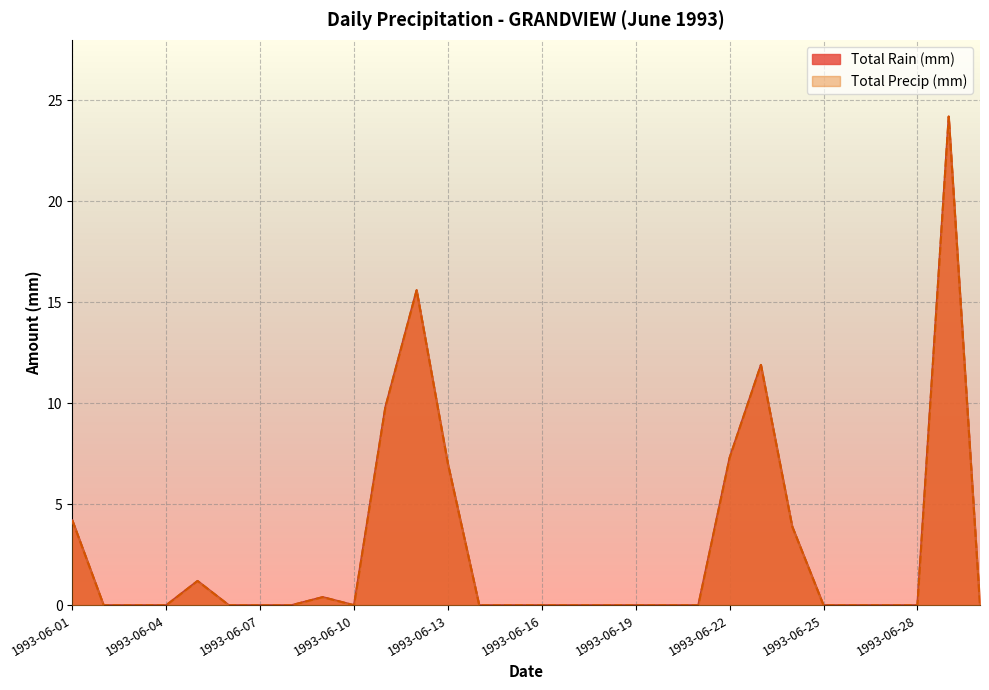

How many lines are shown in the chart?

2